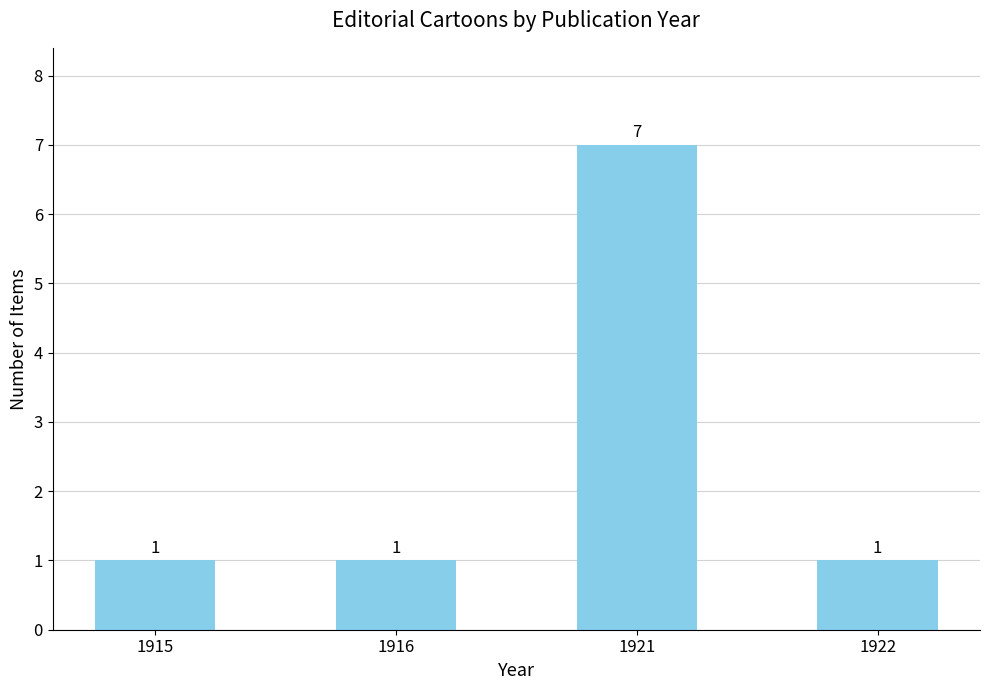

The chart shows a value of 1 at 1921. True or false?

False